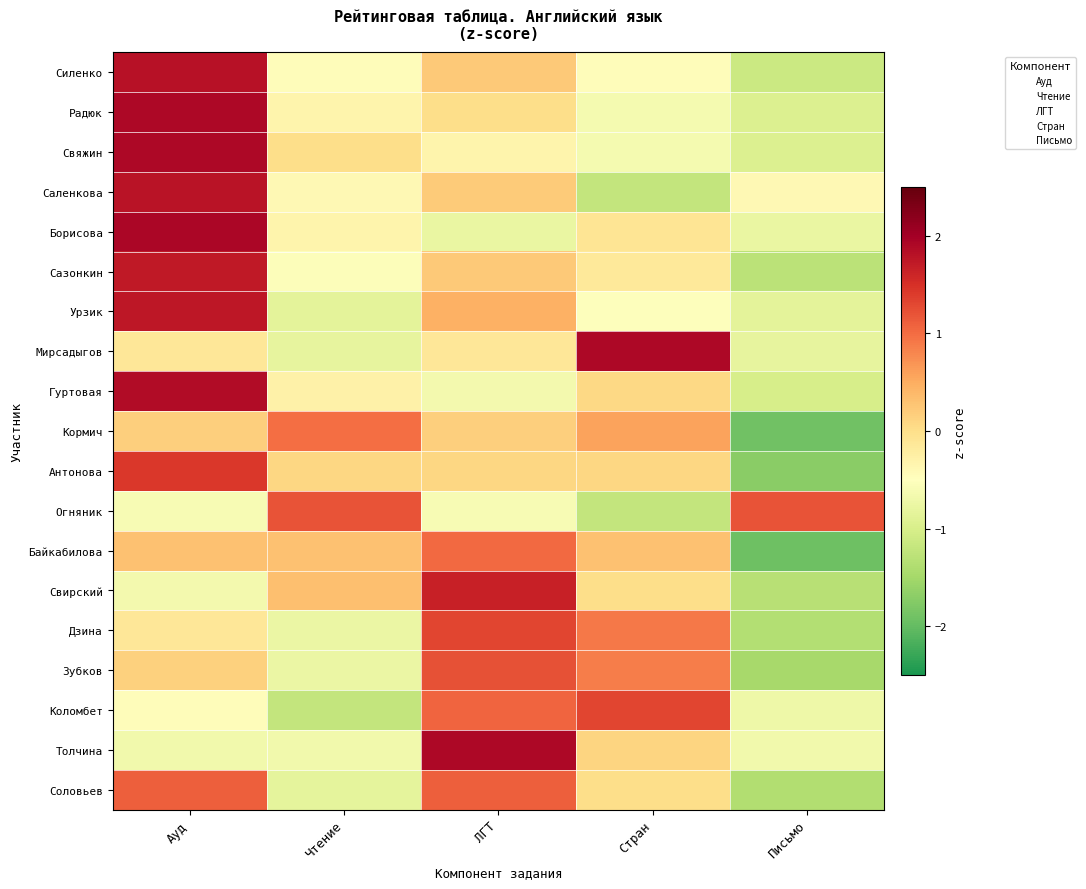

How many data points does each series have?

5